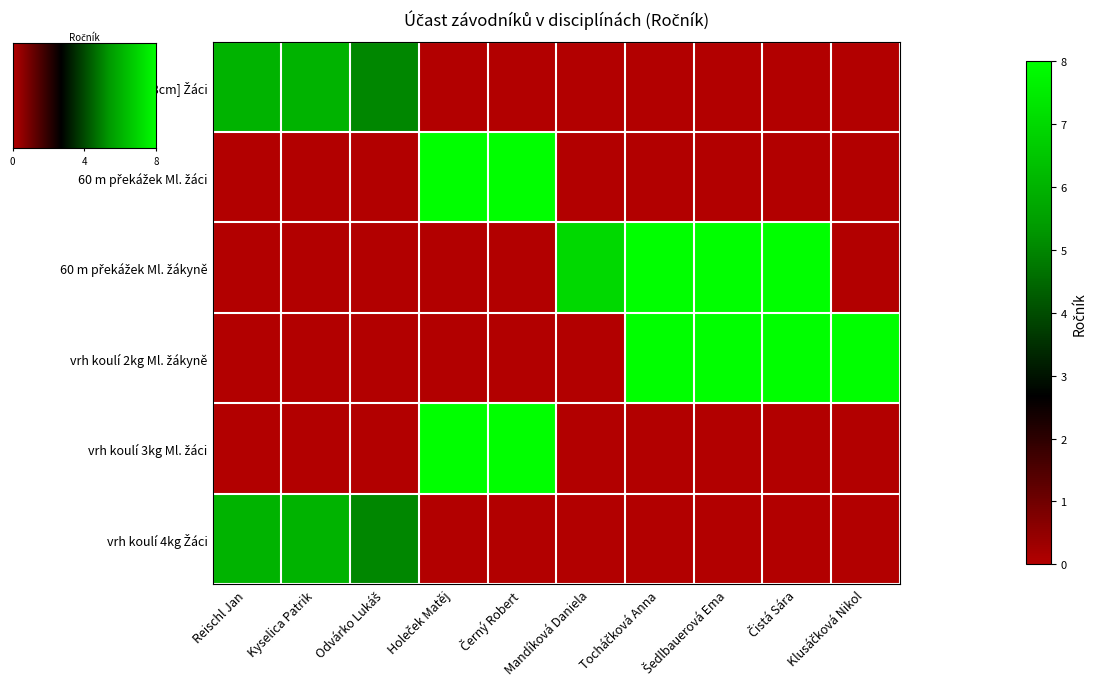

What is the maximum value shown in the chart?

8